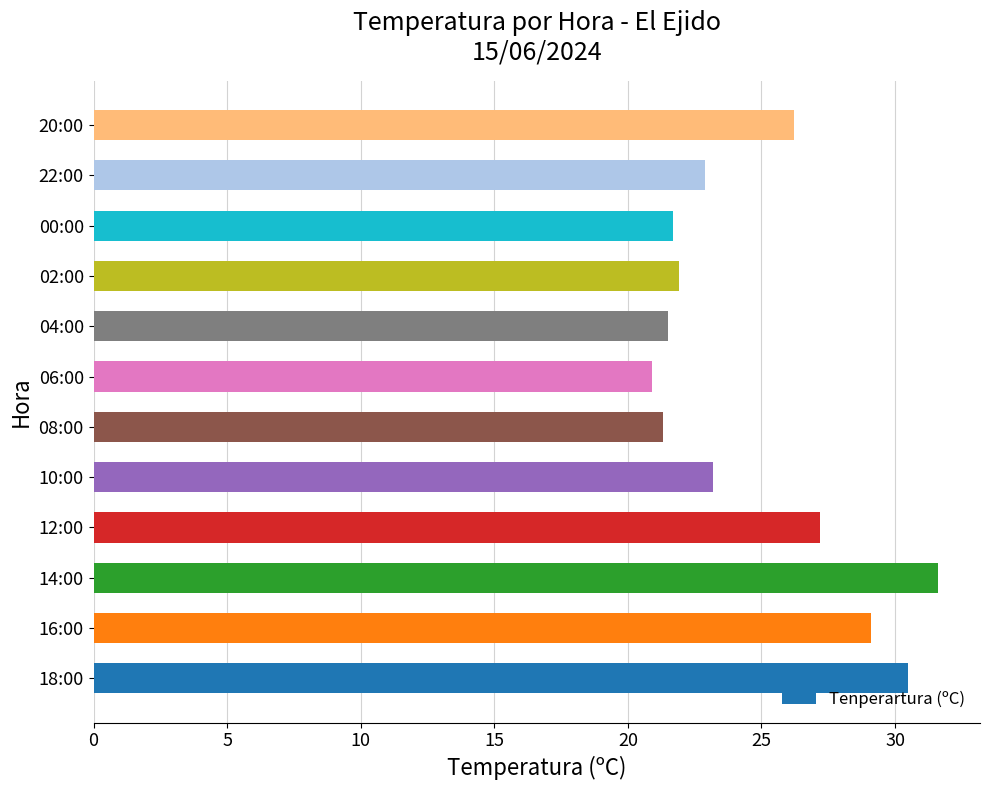

What is the greatest value displayed?

31.6